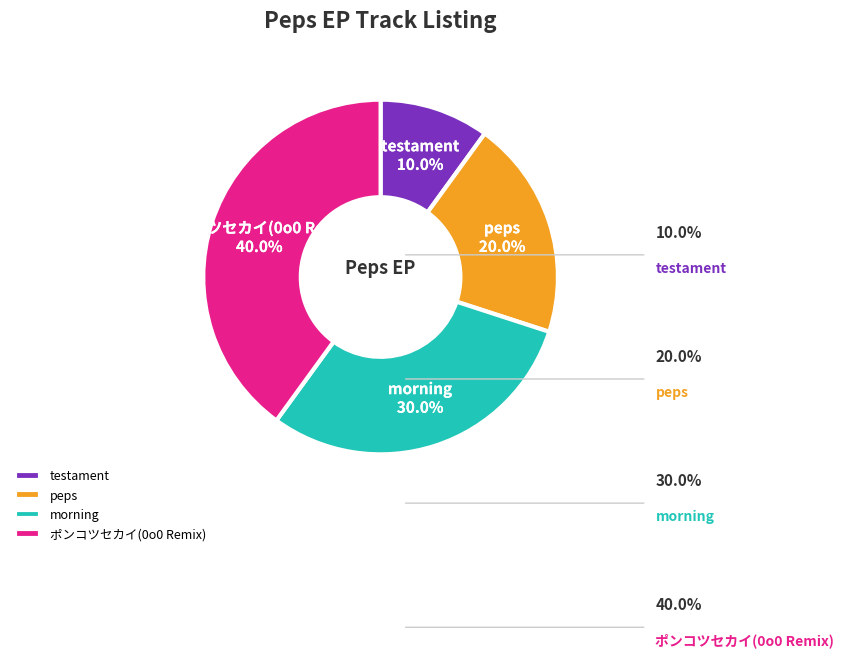

Is the sum of testament and peps greater than half?

No